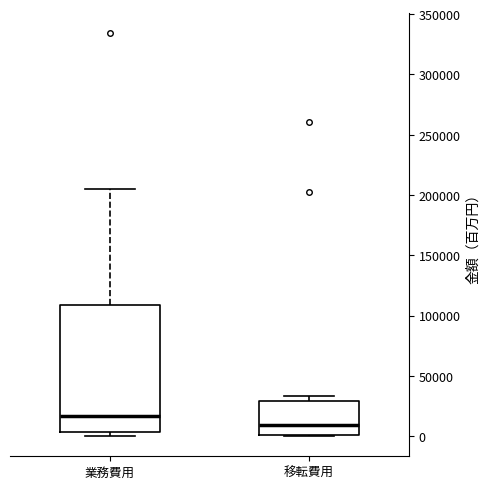

Which box has the highest median line?

業務費用